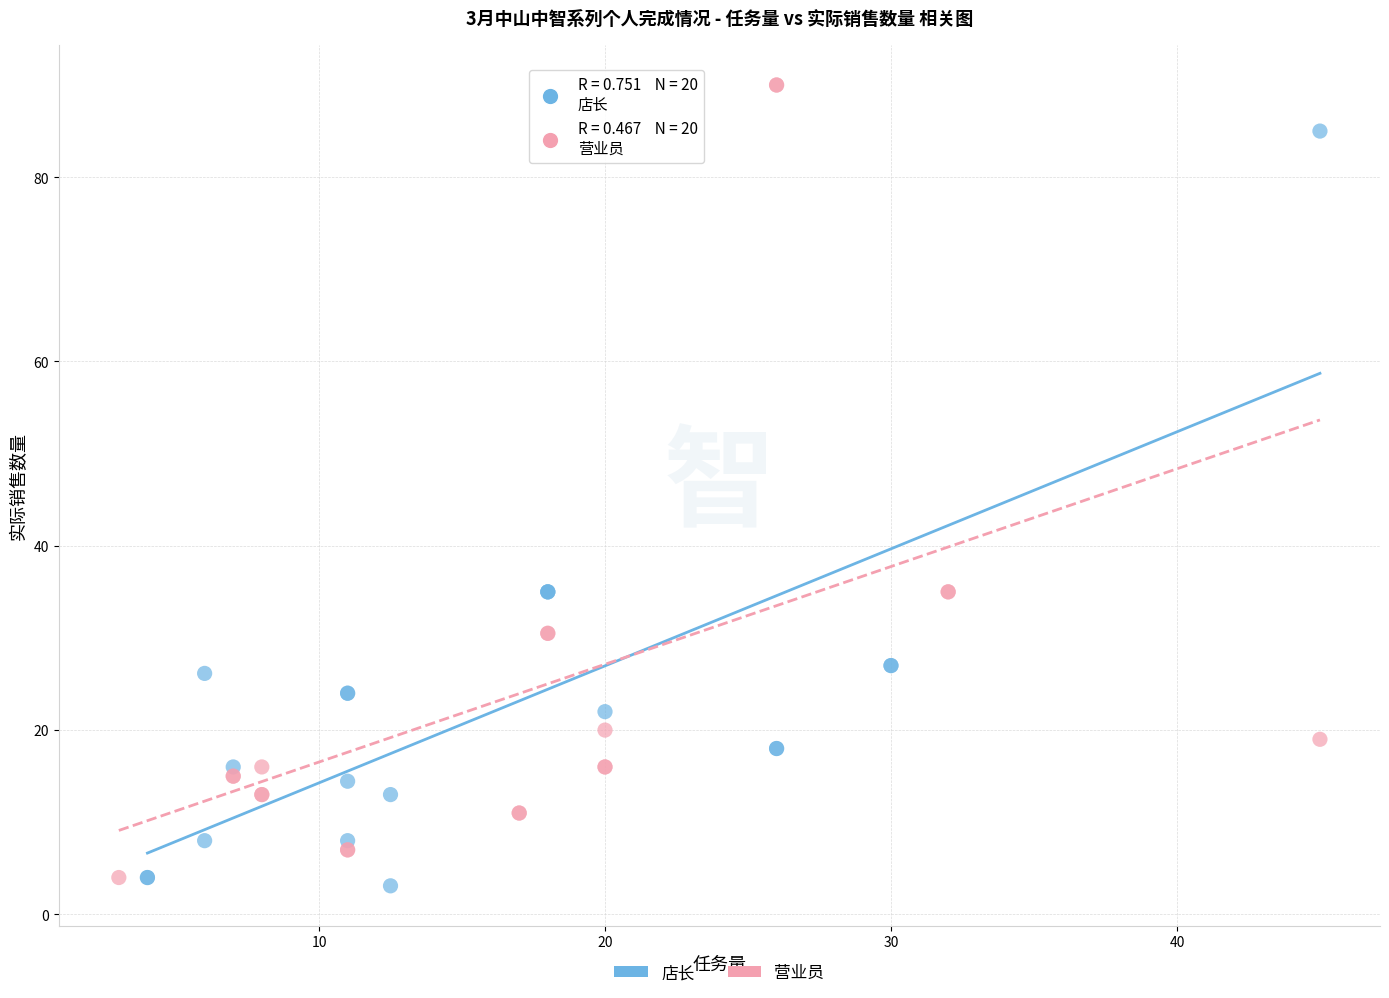

What are all the series names shown in the legend?

店长, 营业员